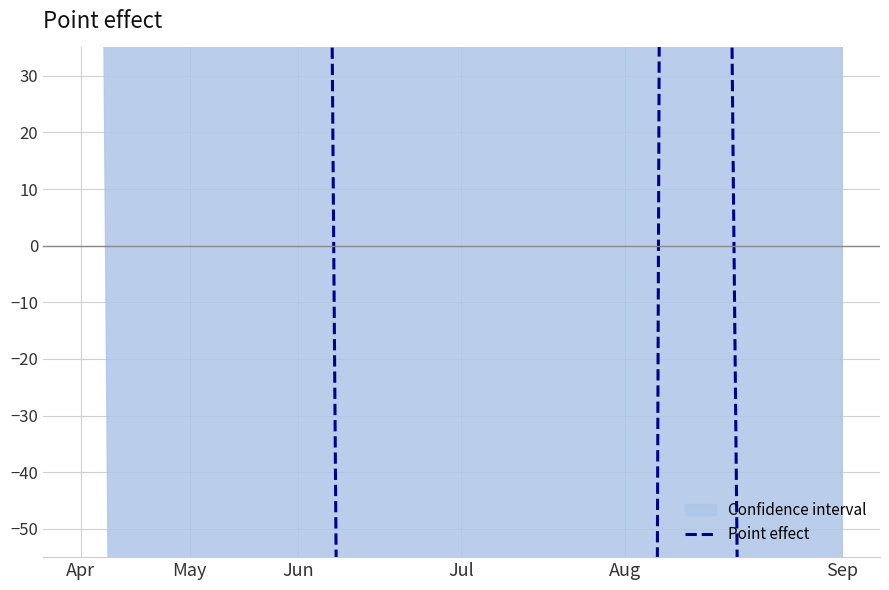

How many categories are shown in the chart?

15